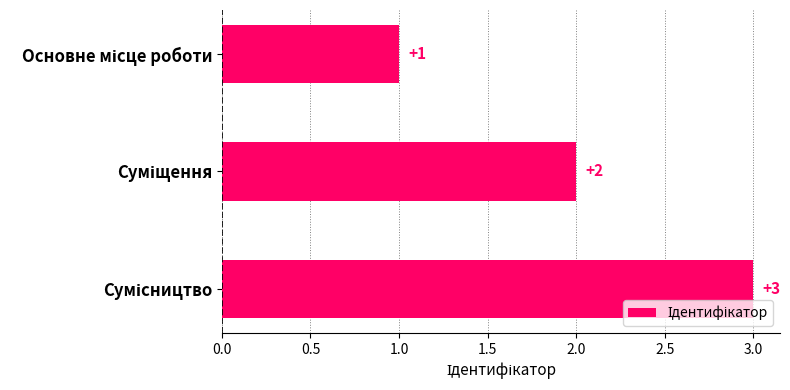

What is the maximum value shown in the chart?

3